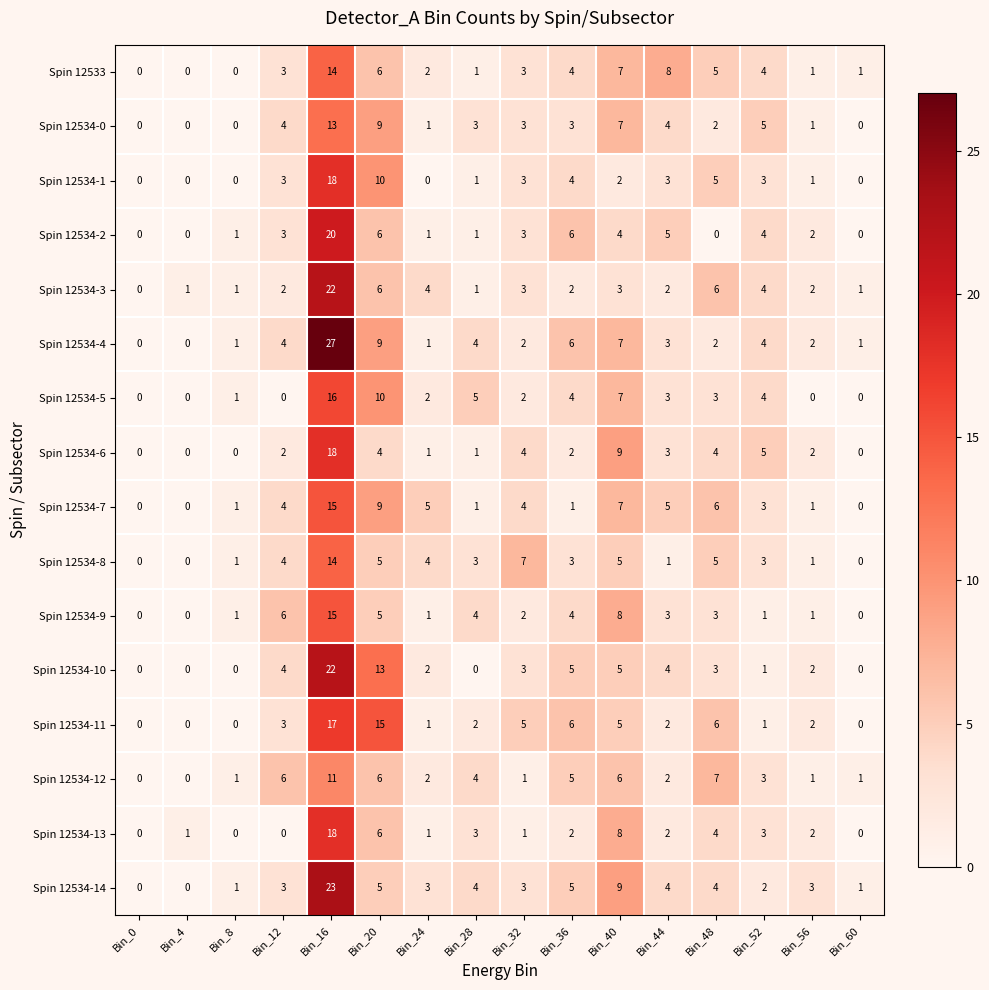

The Spin 12534-13 series shows 11 at Bin_60. True or false?

False